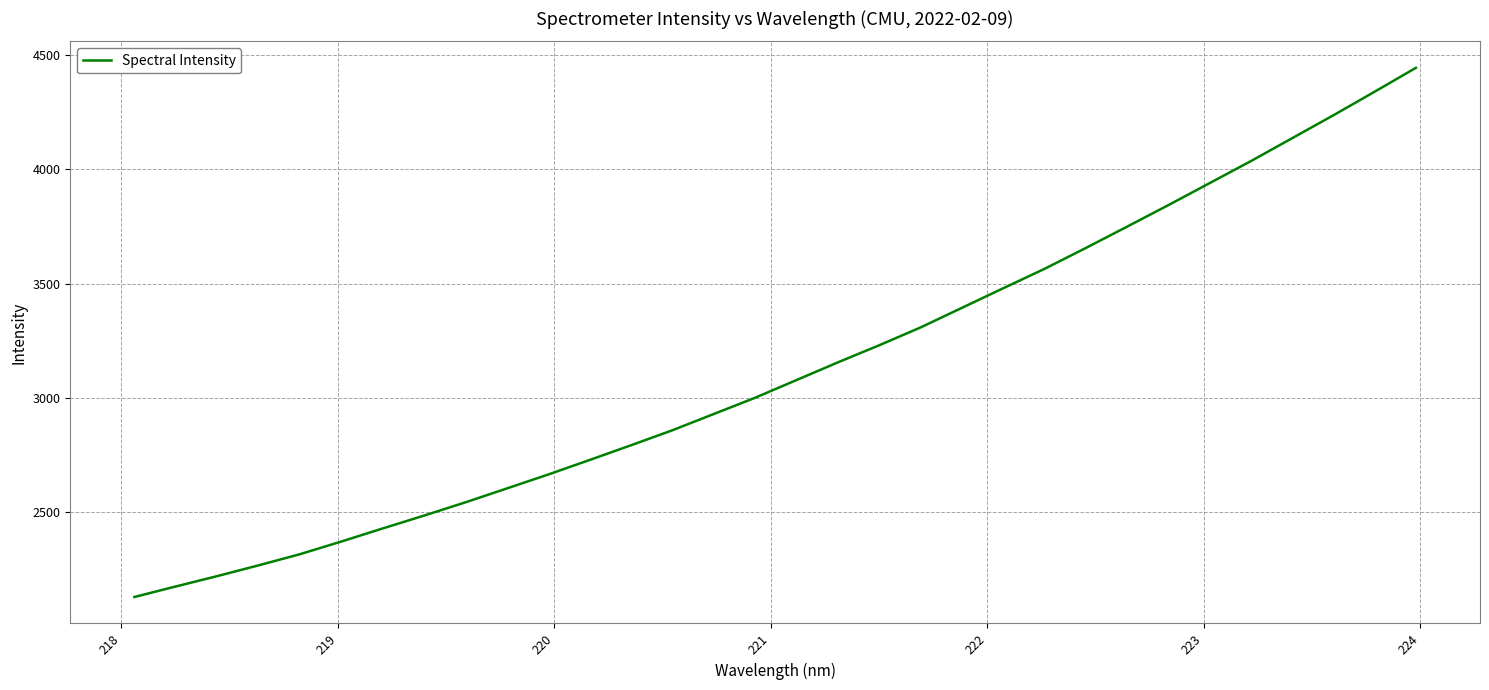

What is the difference between the maximum and minimum values?

2317.2